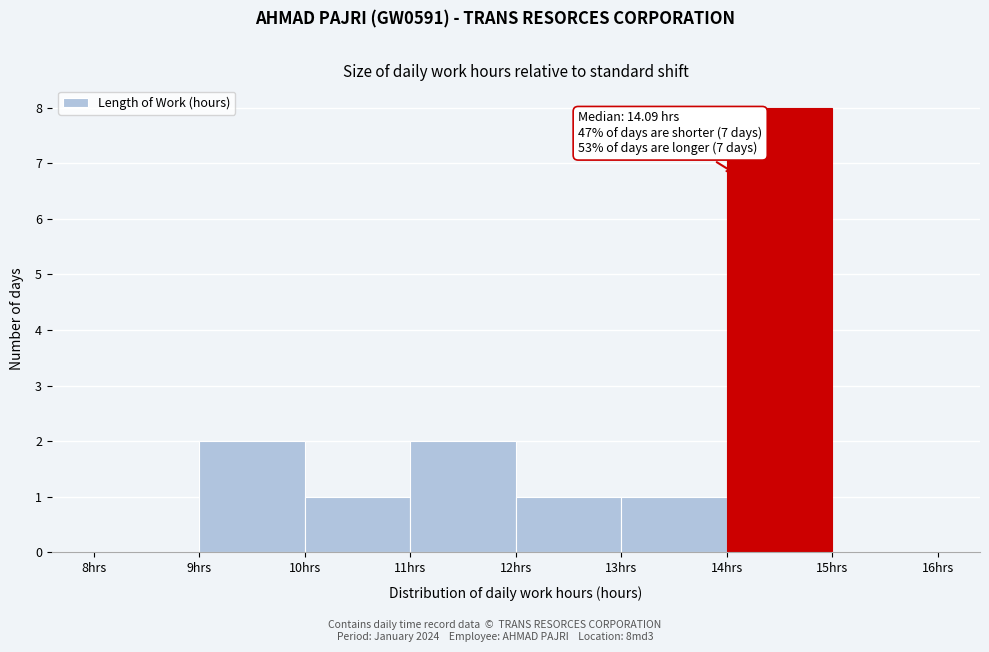

Which range on the x-axis has the tallest bar?

14 to 15